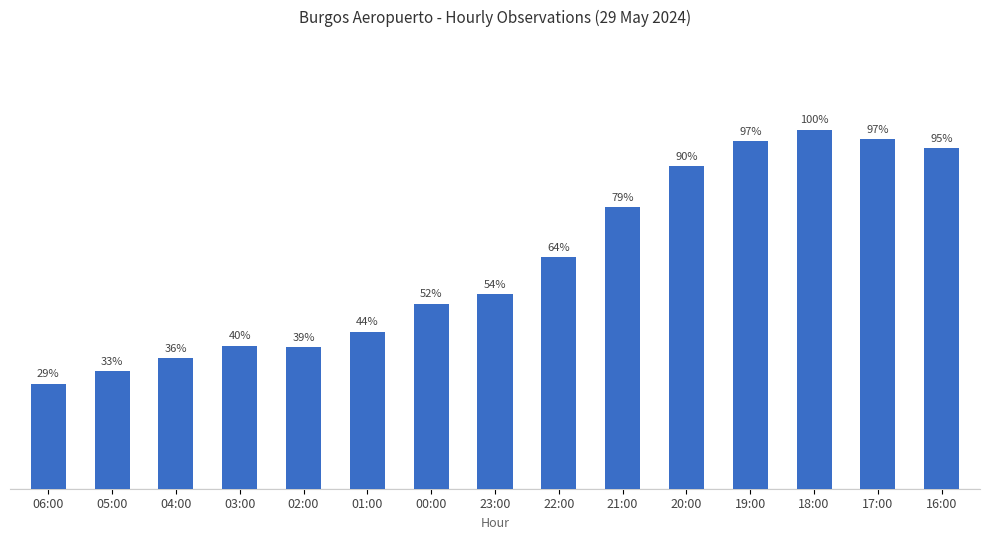

True or false: the data shows 15.0 at 17:00.

False